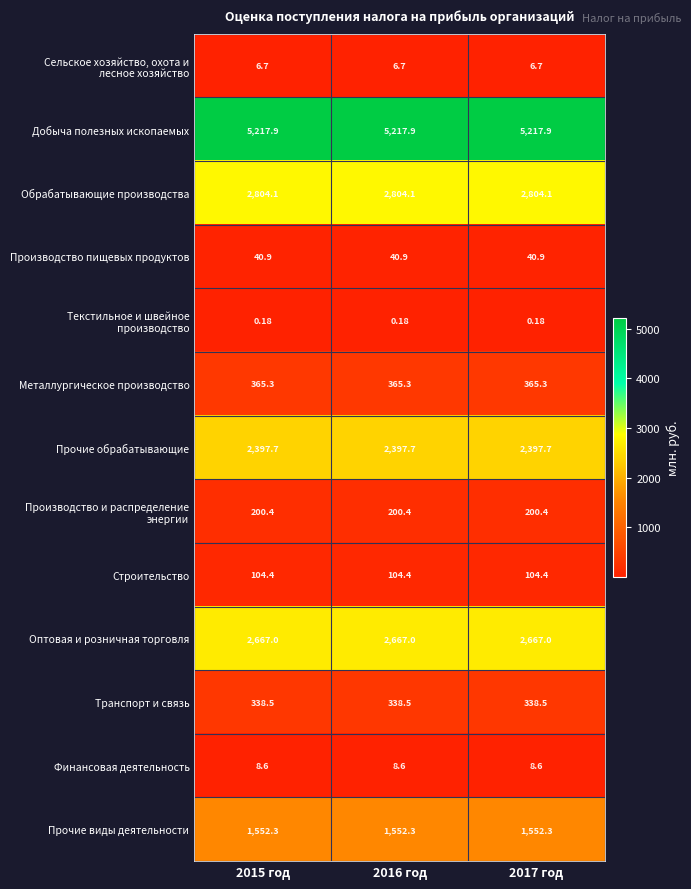

Is the value of Металлургическое производство at 2017 год greater than the value of Строительство at 2015 год?

Yes